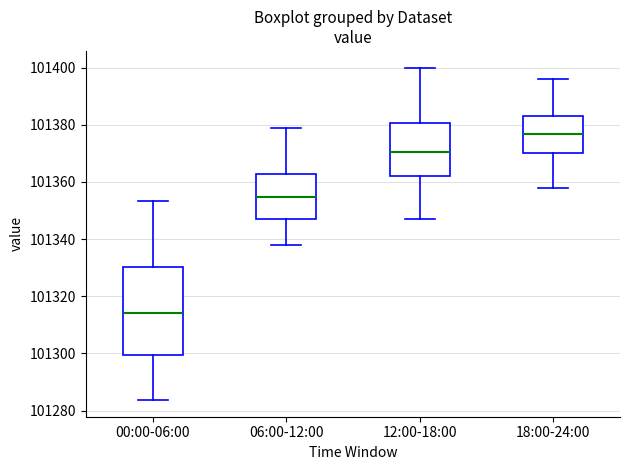

Which box has the highest median line?

18:00-24:00